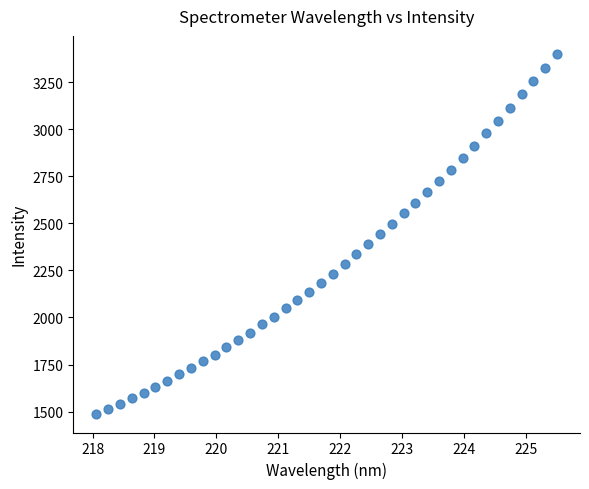

What is the range of Y values (max minus min)?

1914.1